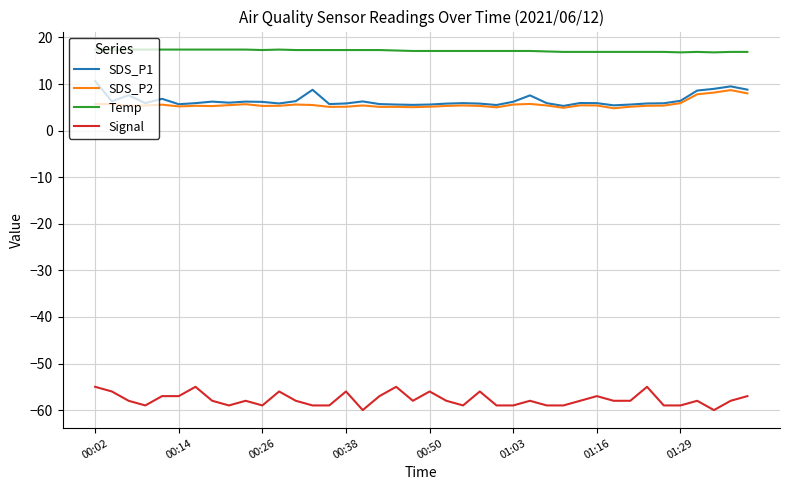

Which series has the largest total across all categories?

Temp